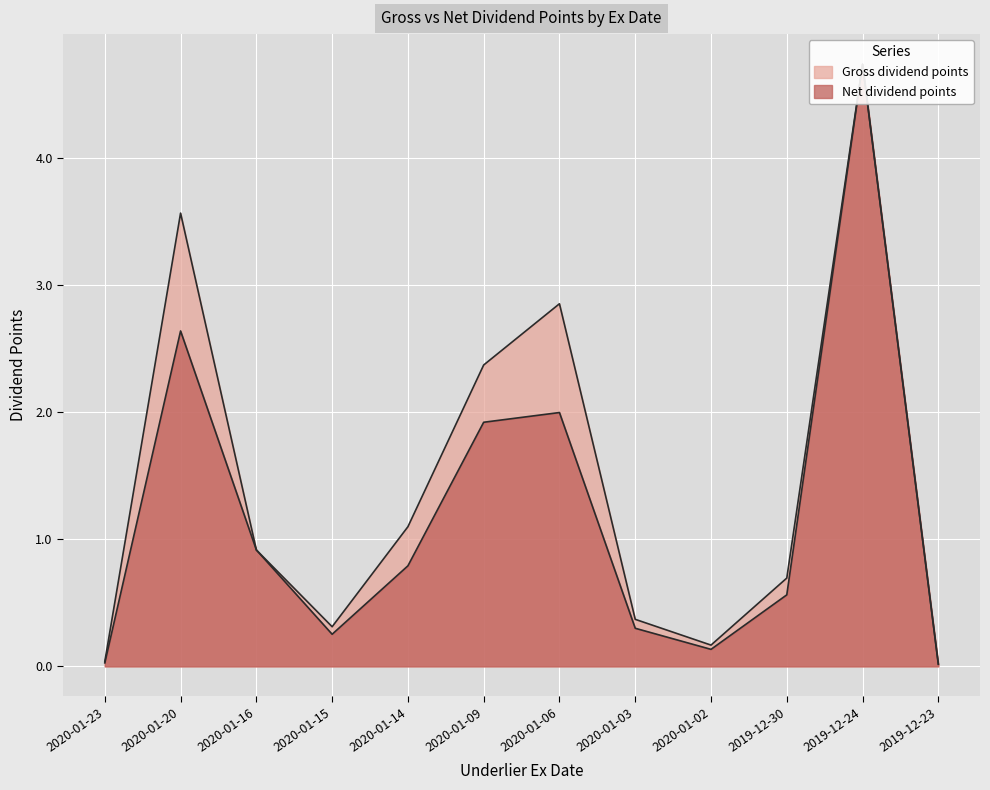

What are all the series names shown in the legend?

Gross dividend points, Net dividend points